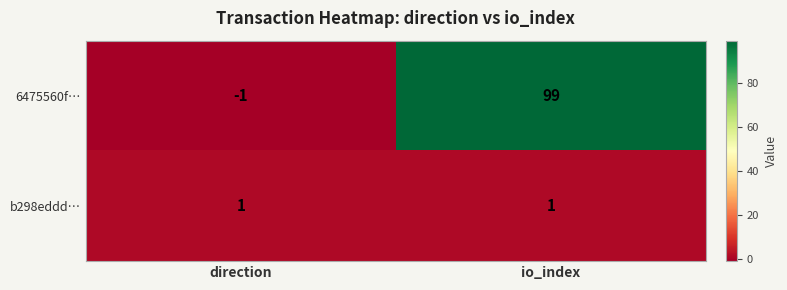

At how many categories does at least one series exceed 22?

1